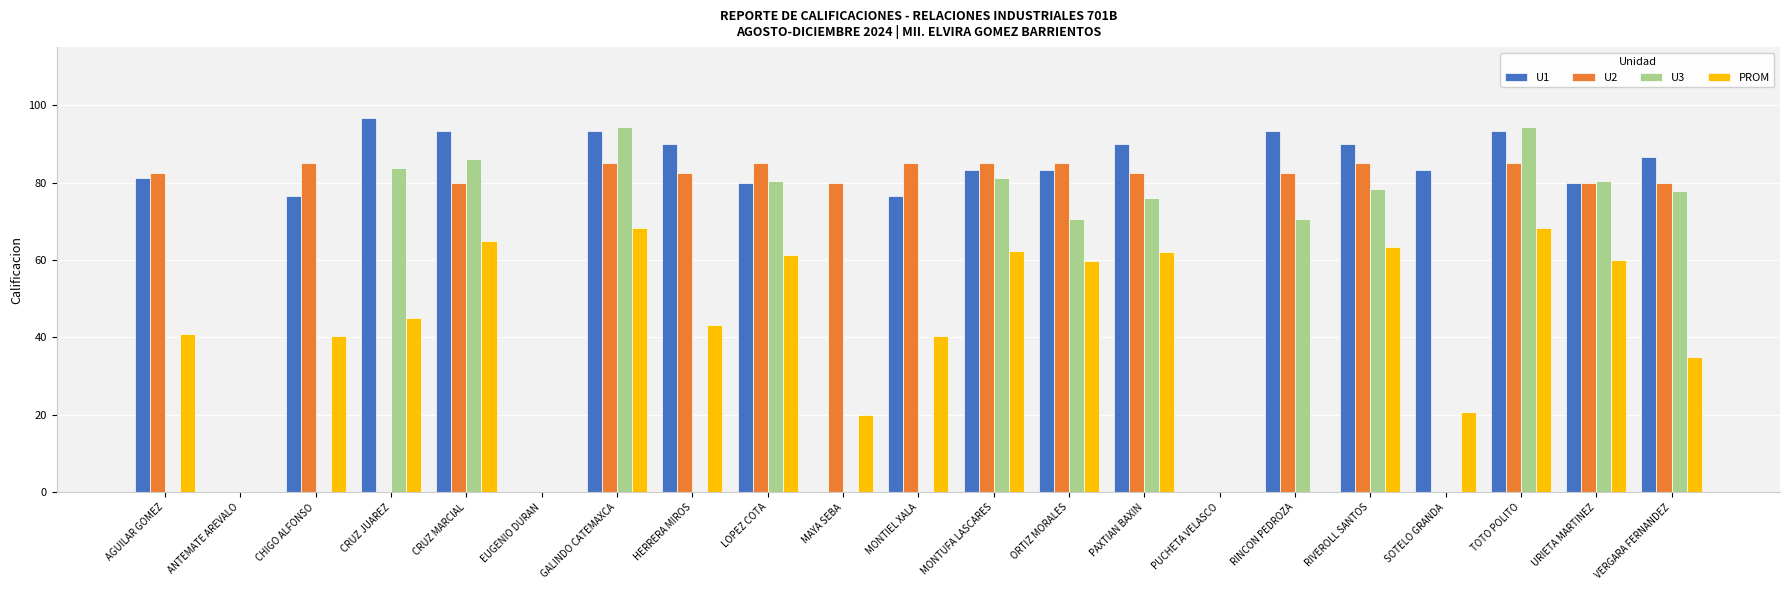

What is the maximum value for PROM?

68.2